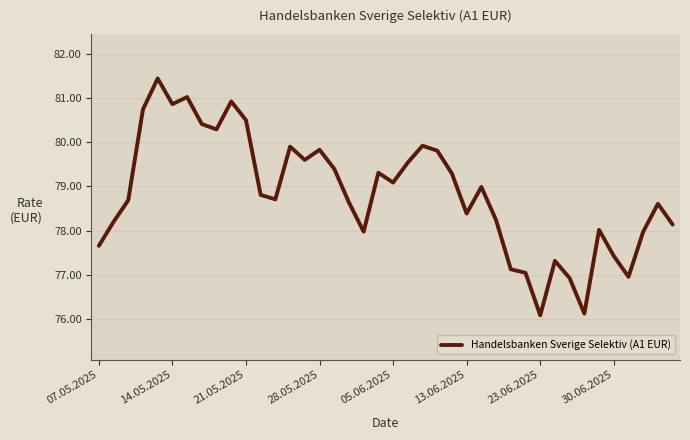

What is the minimum value shown in the chart?

76.1